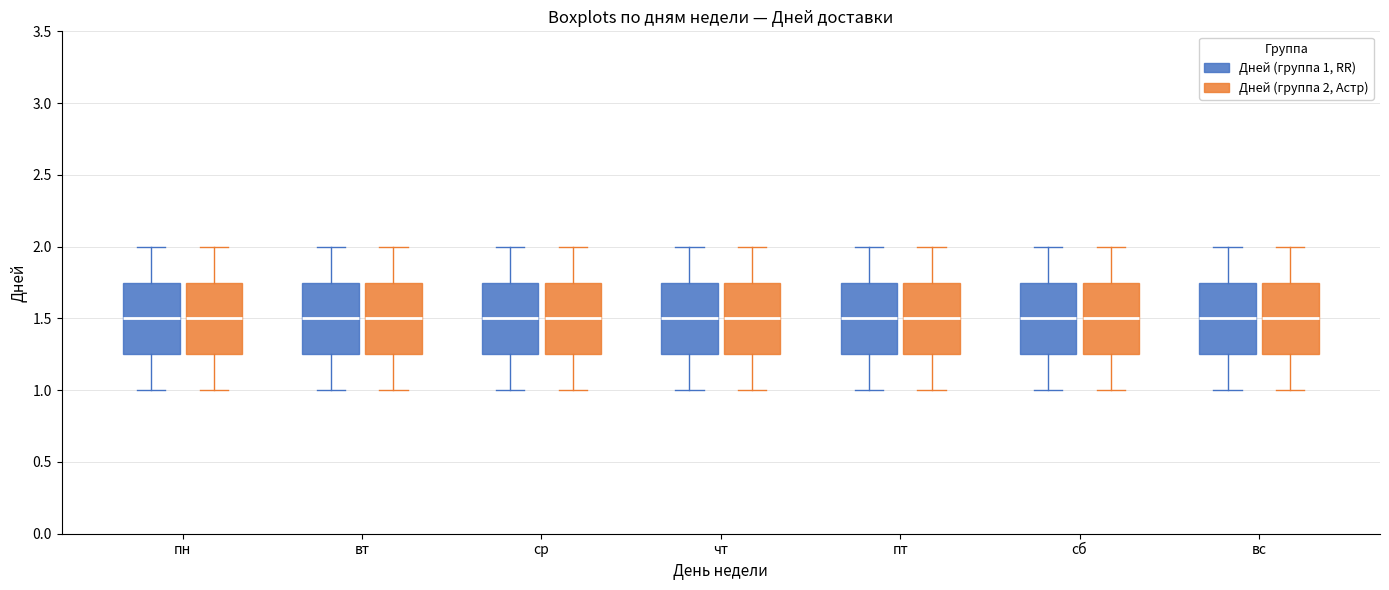

Where does the median line of the box for пн (Дней (группа 2, Астр)) sit on the y-axis? The values are not printed on the chart, so give them approximately, as read against the axis.

1.50